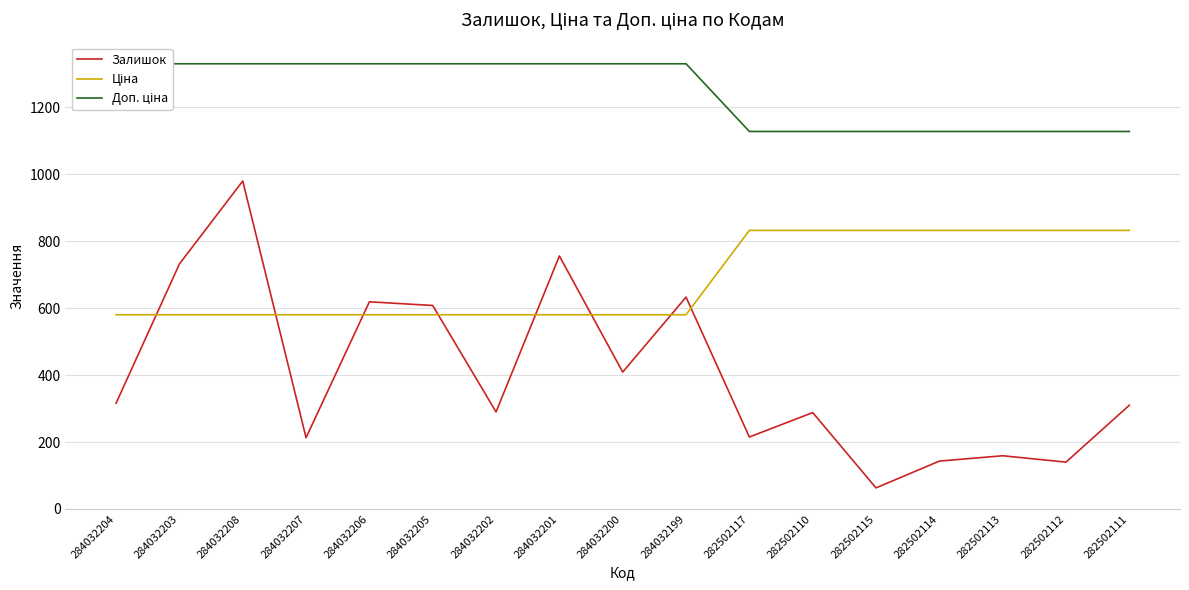

Which series has the largest total across all categories?

Доп. ціна